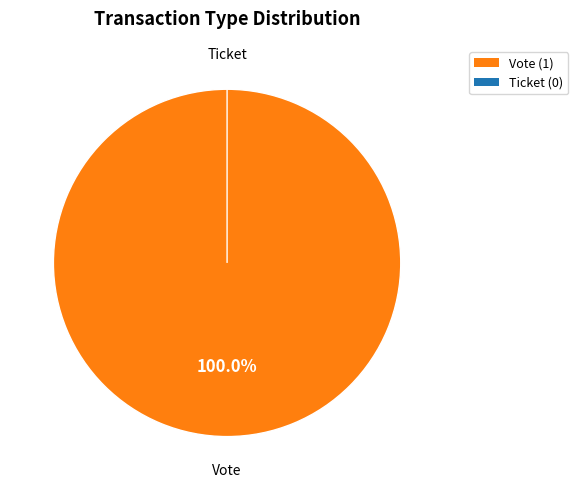

Do Ticket and Vote together represent more than half of the pie?

Yes